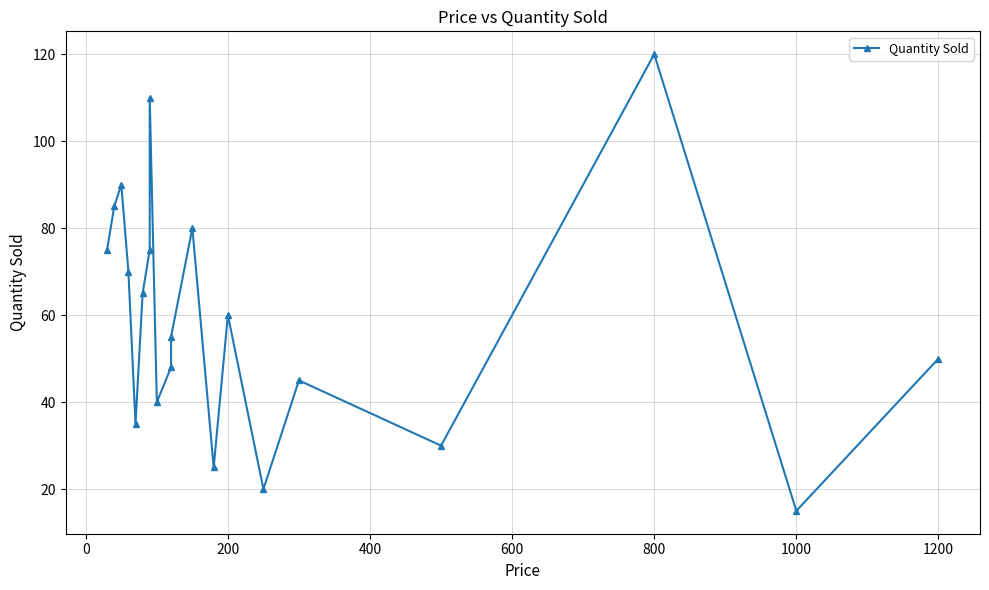

How many lines are shown in the chart?

1